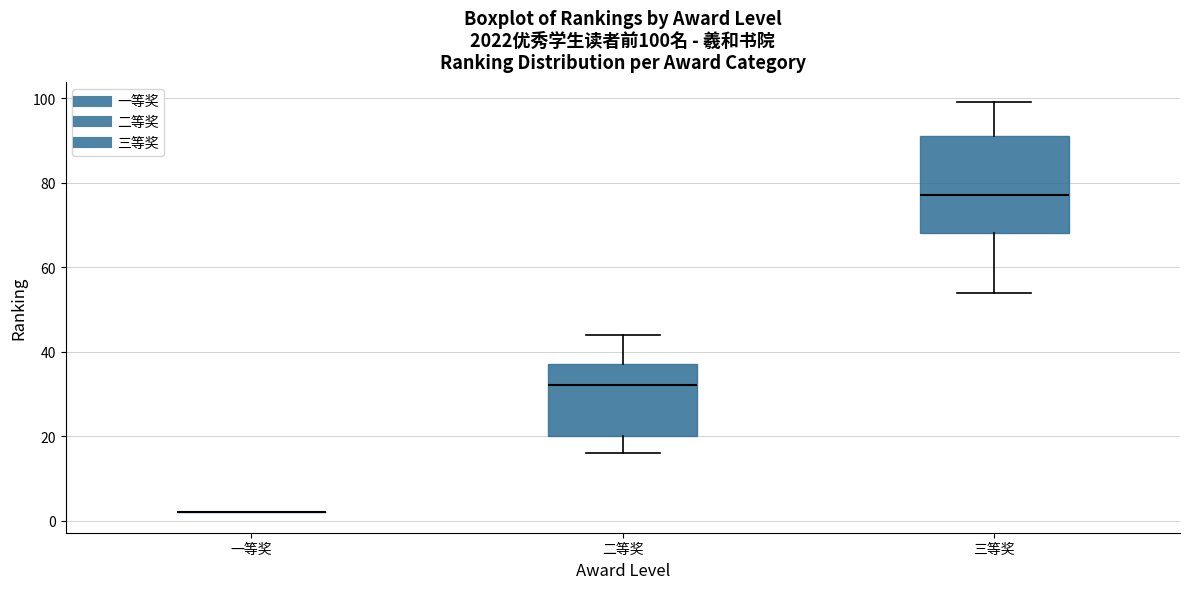

Comparing the boxes themselves (not the whiskers), which one is the tallest?

三等奖